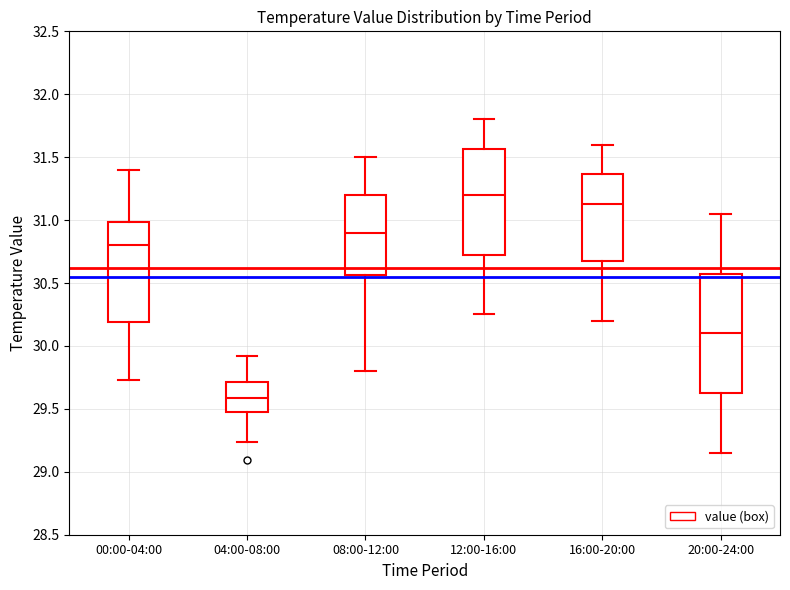

Which box's median line is the lowest?

04:00-08:00